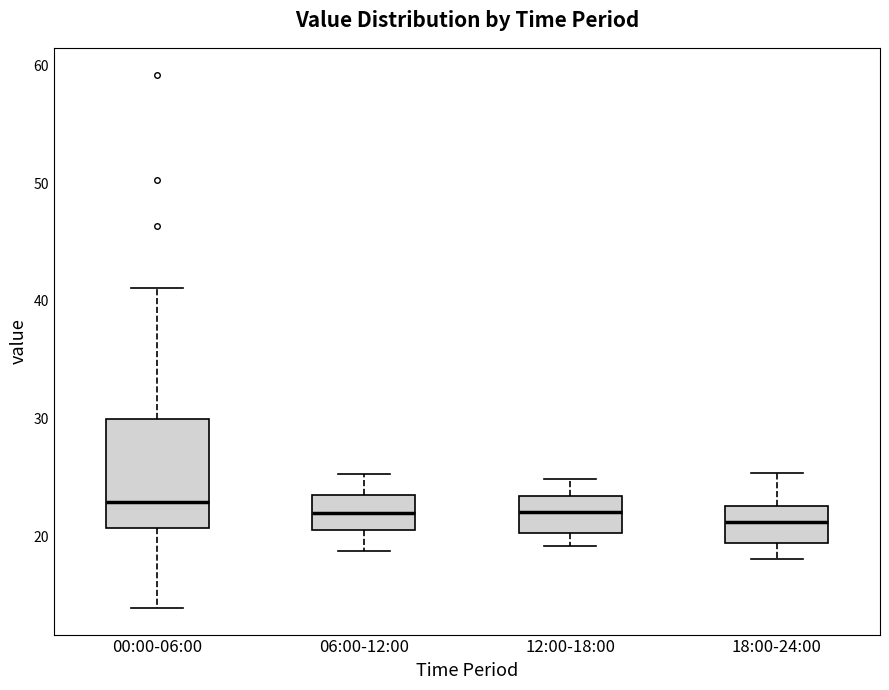

Where is the lower edge of the box for 06:00-12:00 on the y-axis? The values are not printed on the chart, so give them approximately, as read against the axis.

21